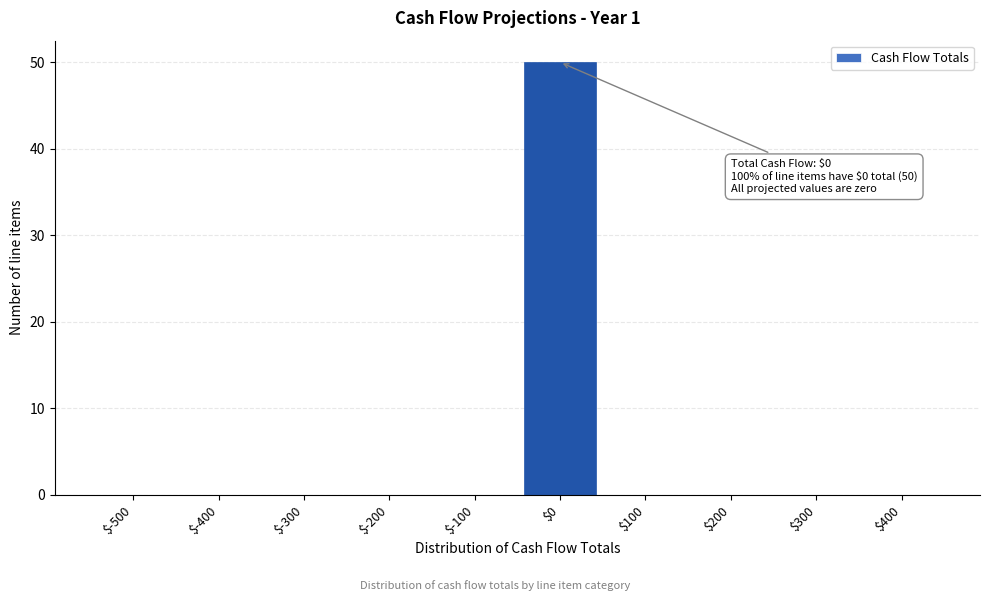

At which category does the chart reach its peak across all series?

$0